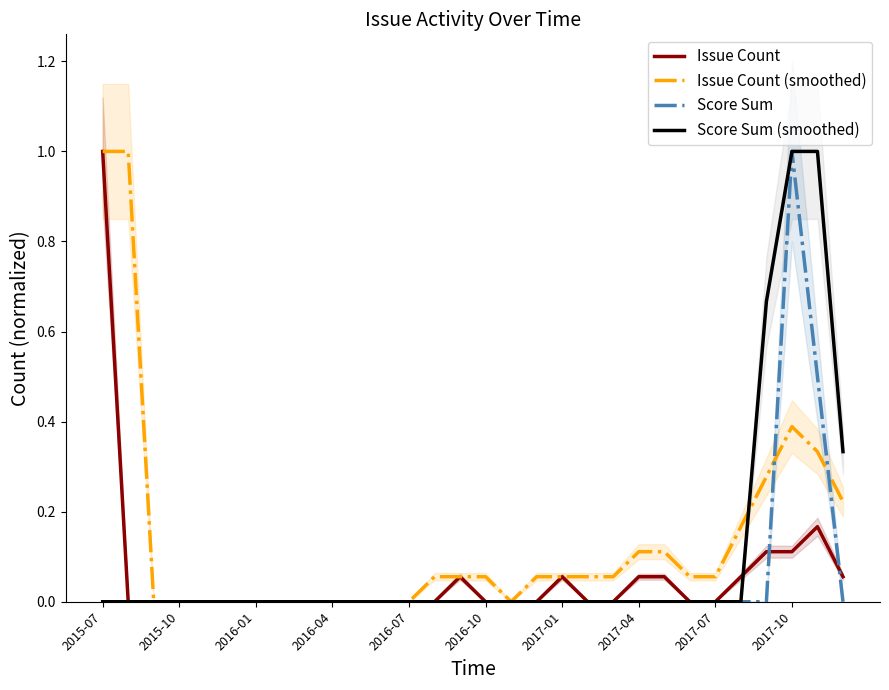

Which category has the highest value in the Score Sum series?

2017-10